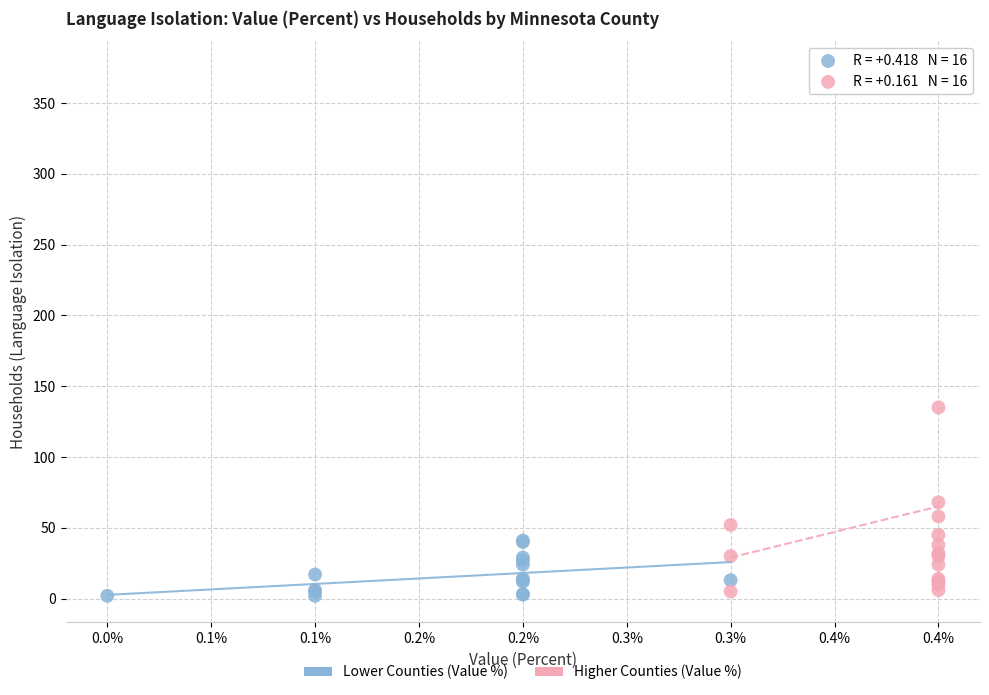

Which series has the largest Y range (max minus min)?

Higher Counties (Value %)